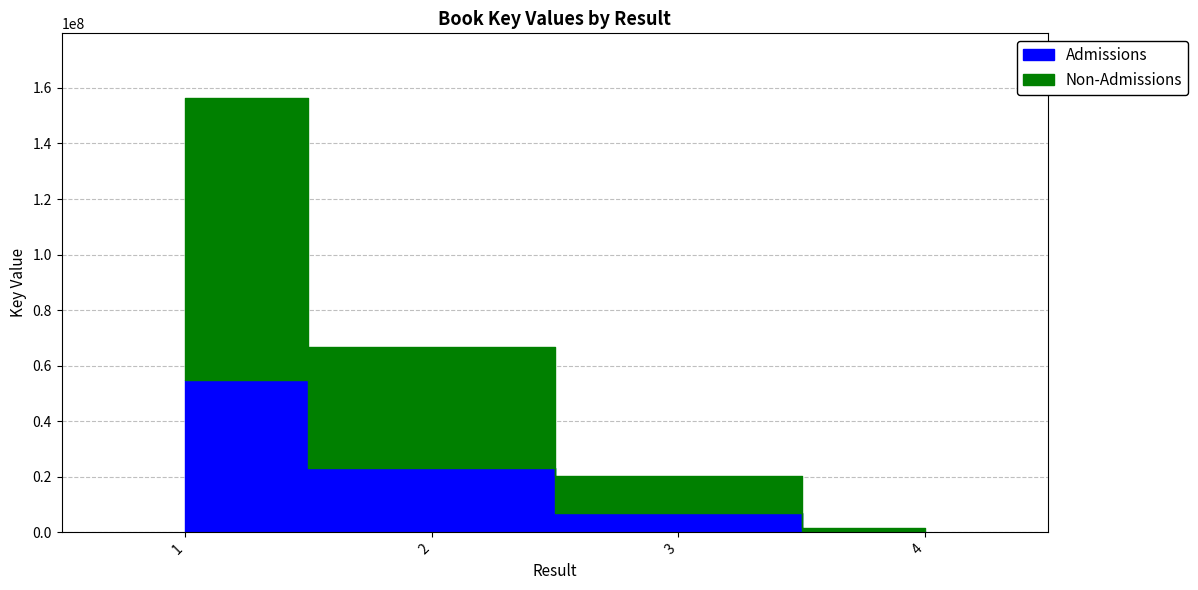

At which label does the data first exceed 66593775?

1